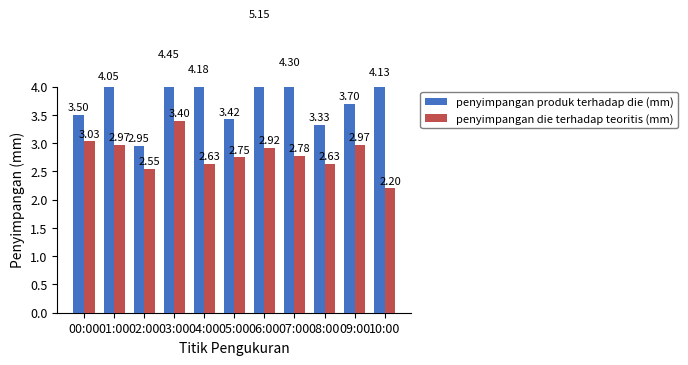

Which series changed the most between 01:00 and 08:00?

penyimpangan produk terhadap die (mm)